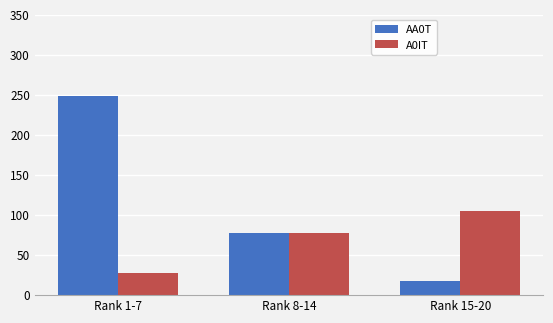

What is the sum of all AA0T values?

343